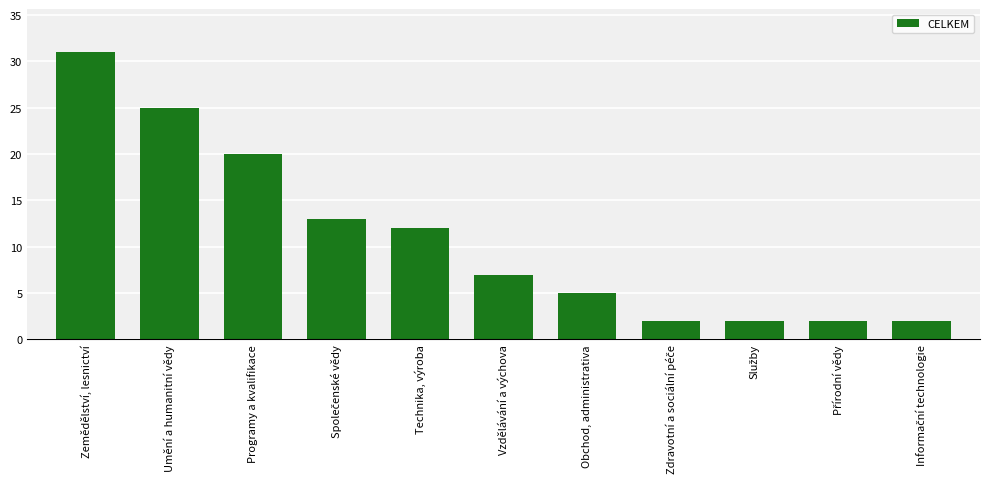

Reading left to right, extract all data points from this chart.

31	25	20	13	12	7	5	2	2	2	2